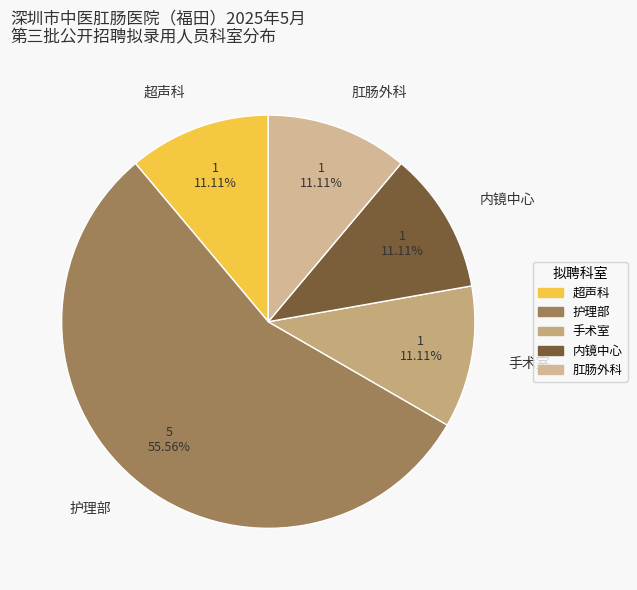

Combined, what portion of the pie is 内镜中心 and 护理部?

66.7%